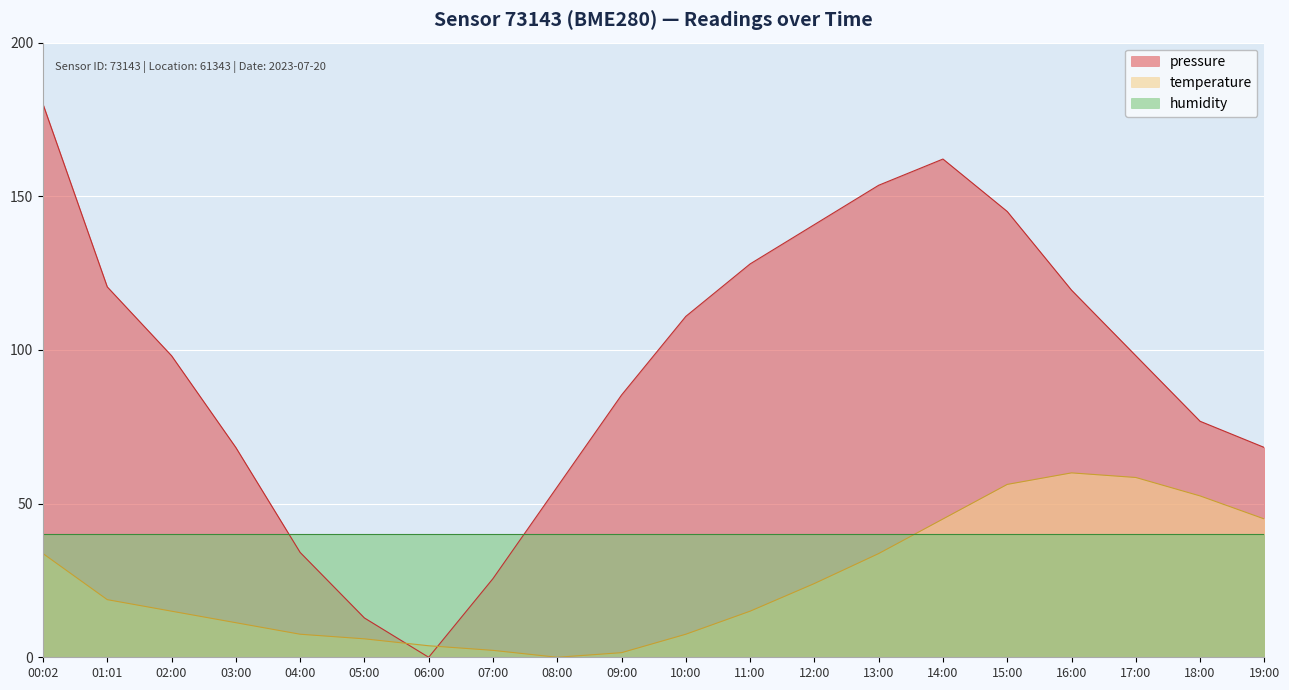

How many values in the temperature series are below 18?

10